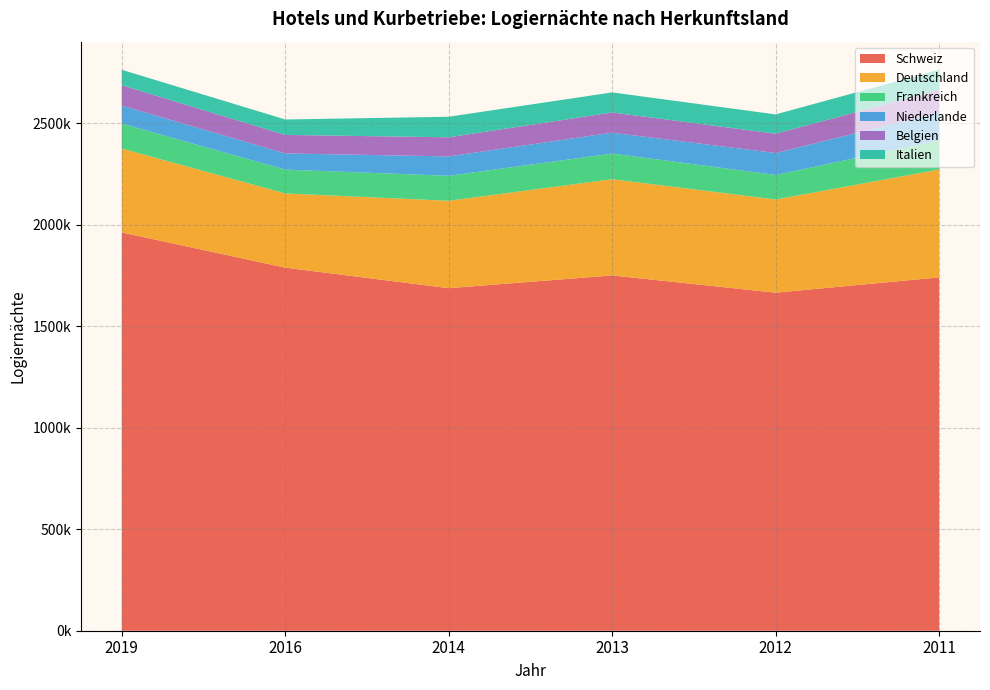

Reading left to right, transcribe all the data shown in this chart.

Schweiz: 2019=1961564	2016=1788122	2014=1686985	2013=1749728	2012=1664782	2011=1739900
Deutschland: 2019=412981	2016=365504	2014=430458	2013=473998	2012=458966	2011=531460
Frankreich: 2019=123208	2016=117457	2014=123092	2013=126436	2012=120791	2011=143691
Niederlande: 2019=88409	2016=79612	2014=95563	2013=102680	2012=108116	2011=137348
Belgien: 2019=100287	2016=91159	2014=94004	2013=99572	2012=95084	2011=111188
Italien: 2019=76152	2016=75989	2014=101182	2013=98756	2012=95126	2011=99338